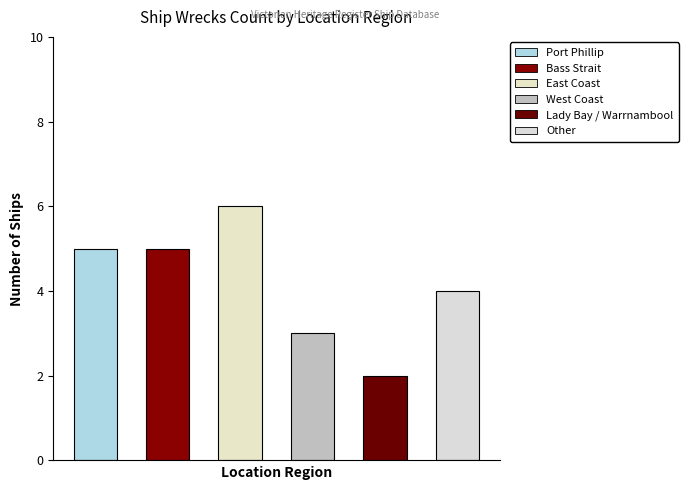

What is the label of the 2nd bar from the left?

Bass Strait